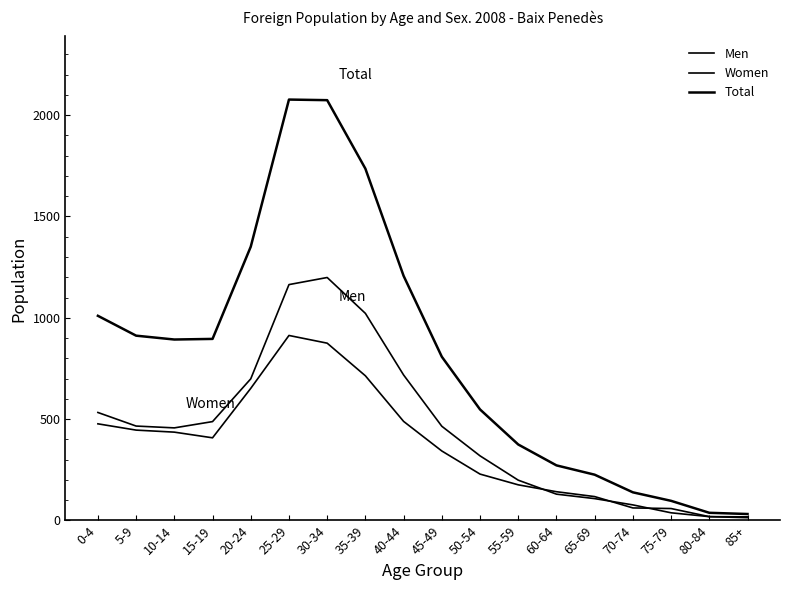

At how many categories does at least one series exceed 1073?

5